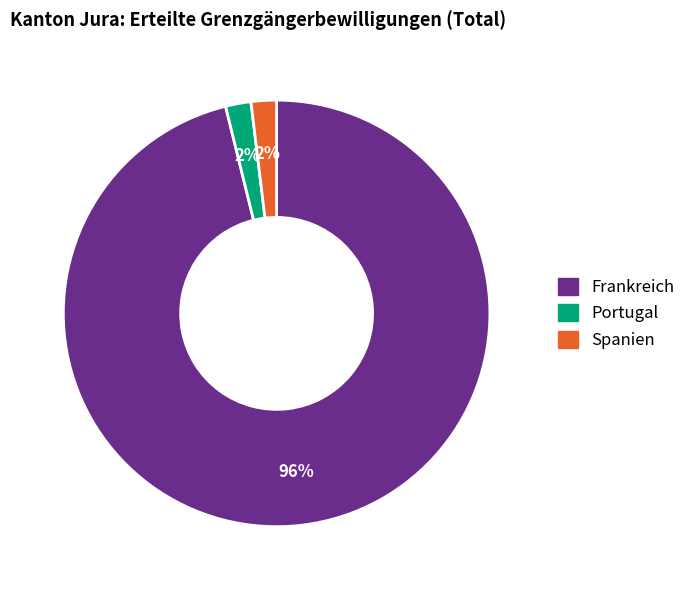

The Portugal slice represents 7% of the pie. True or false?

False